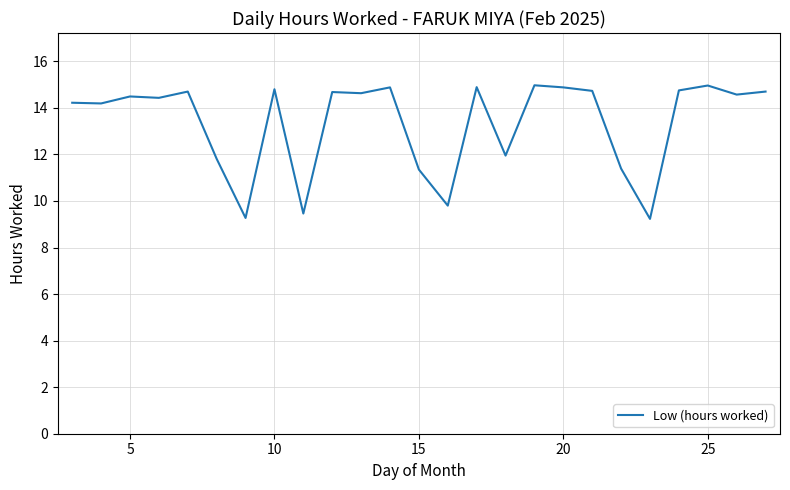

What is the maximum value shown in the chart?

15.0